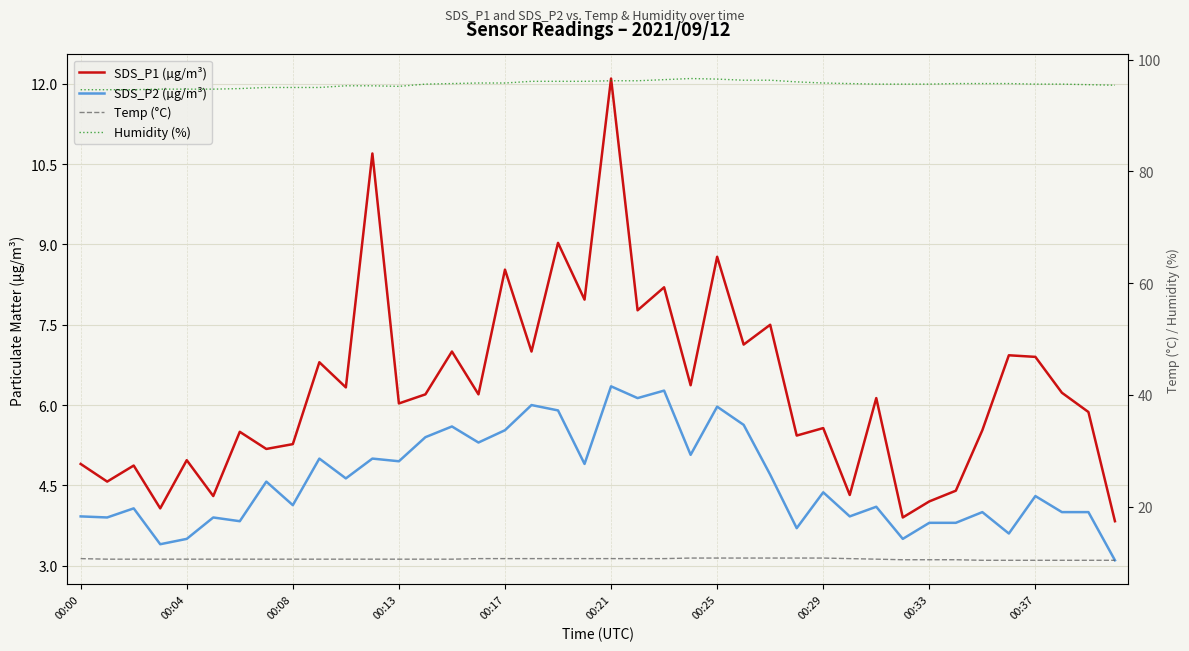

List the series in order of their peak value, highest first.

Humidity (%), SDS_P1 (µg/m³), Temp (°C), SDS_P2 (µg/m³)